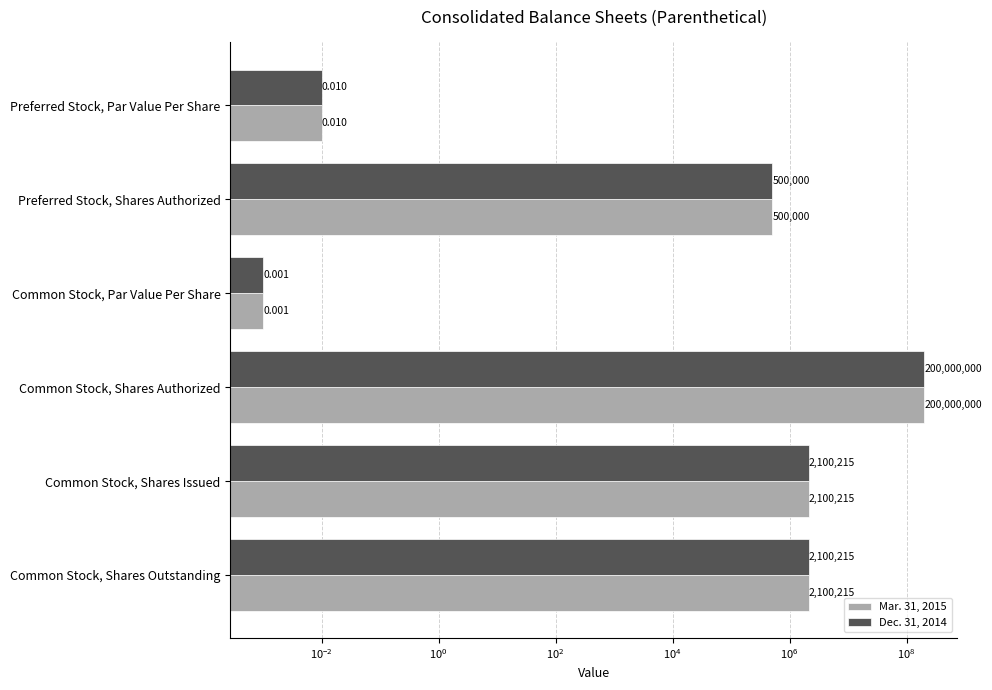

List the series in order of their peak value, lowest first.

Mar. 31, 2015, Dec. 31, 2014